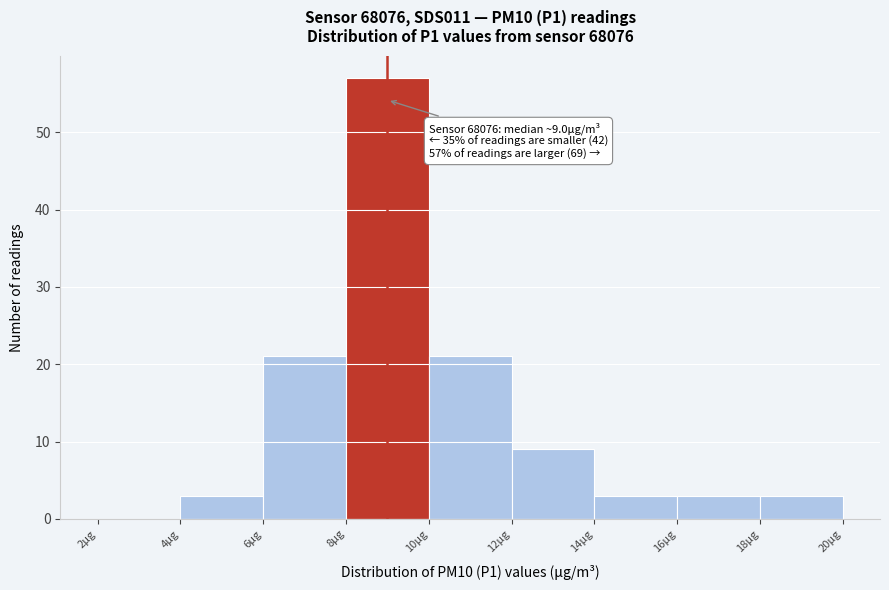

Over which range of the x-axis is the bar tallest?

8 to 10